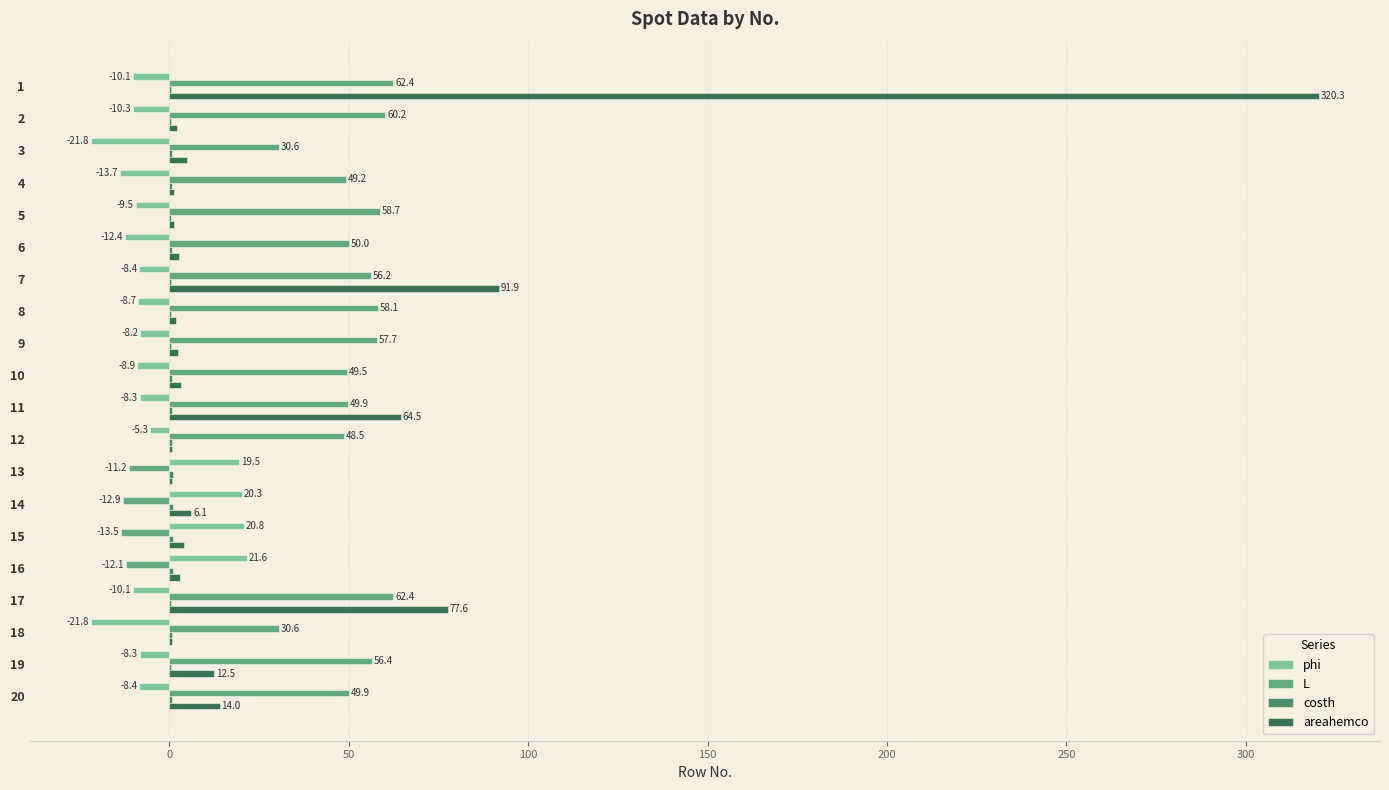

Which series has the largest total across all categories?

L